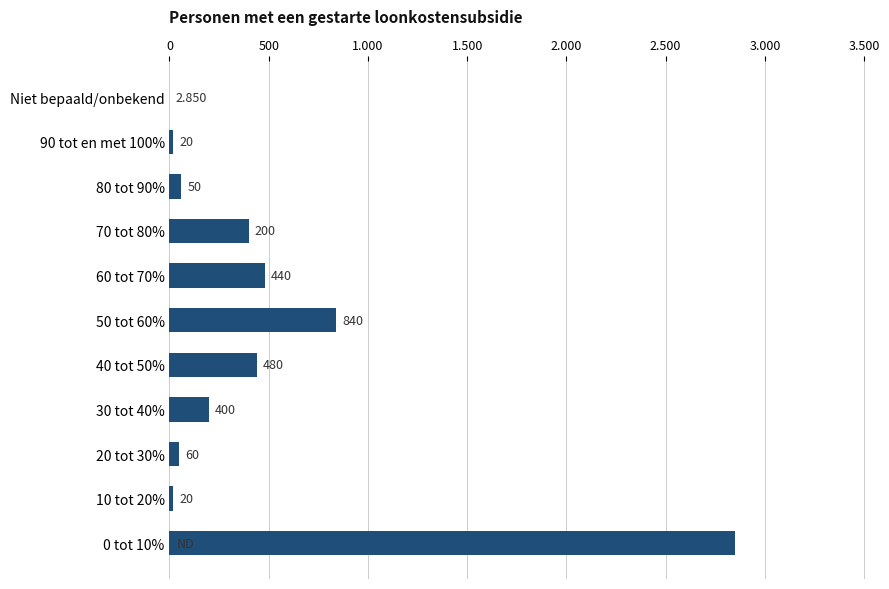

What is the difference between the second highest and minimum values?

840